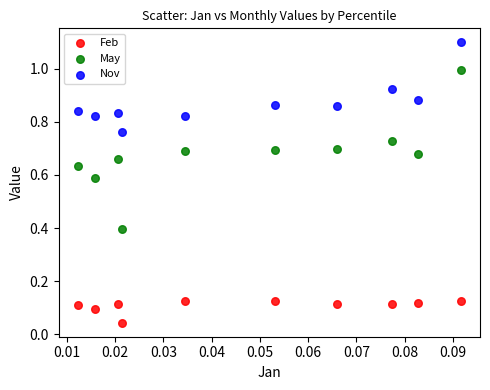

Which series has the widest spread of Y values?

May